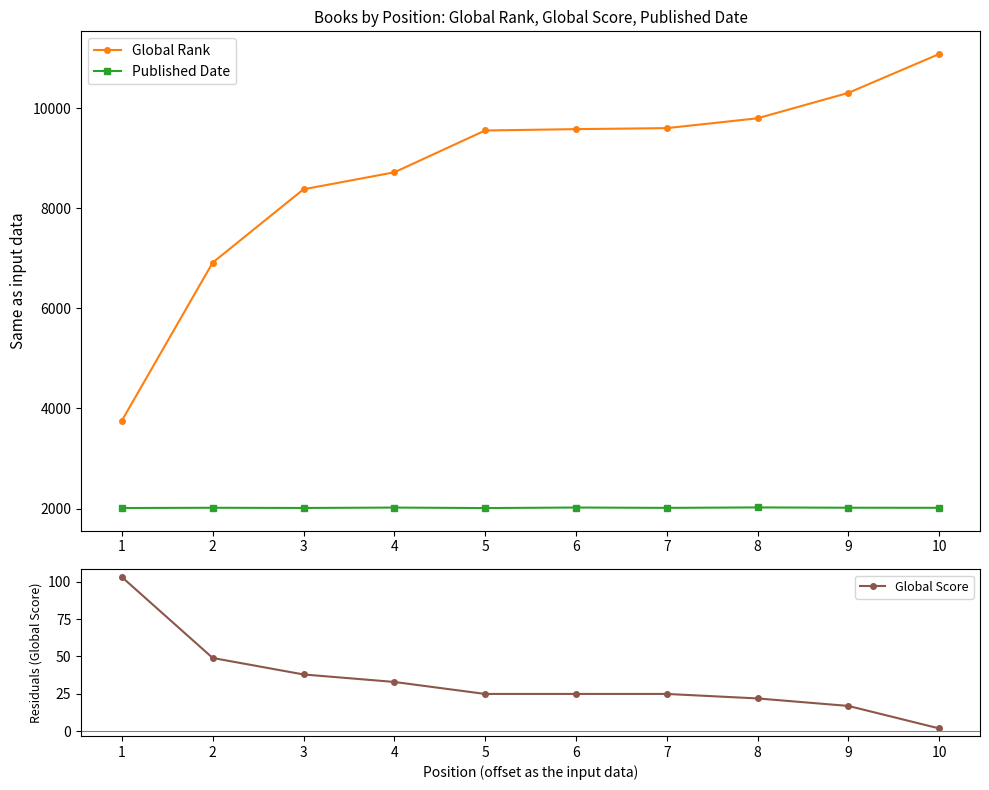

What is the sum of all Global Rank values?

87709